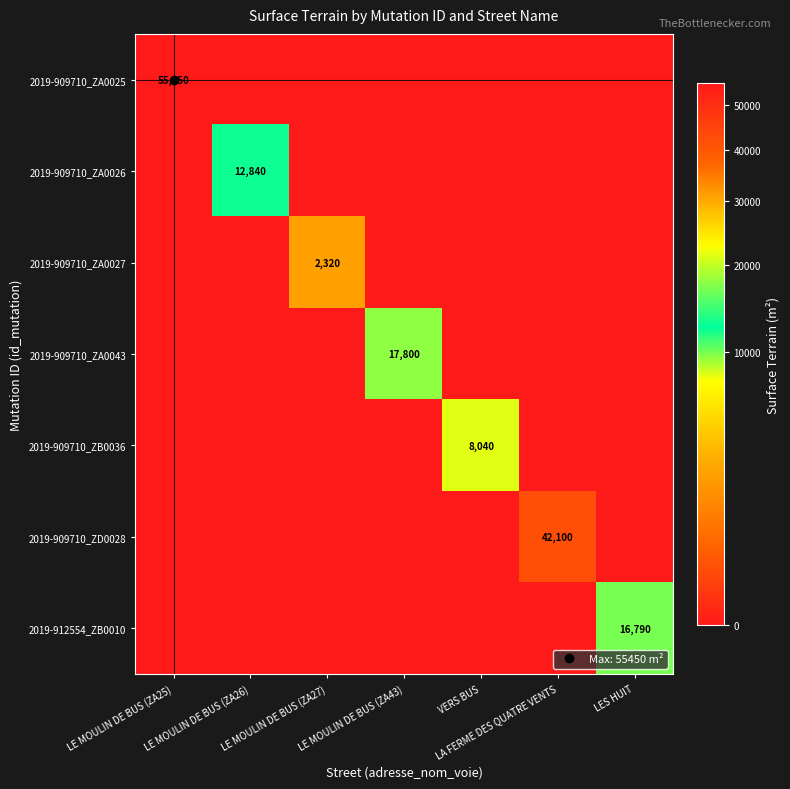

True or false: 2019-909710_ZA0043 has a value of 5826 at LE MOULIN DE BUS (ZA43).

False